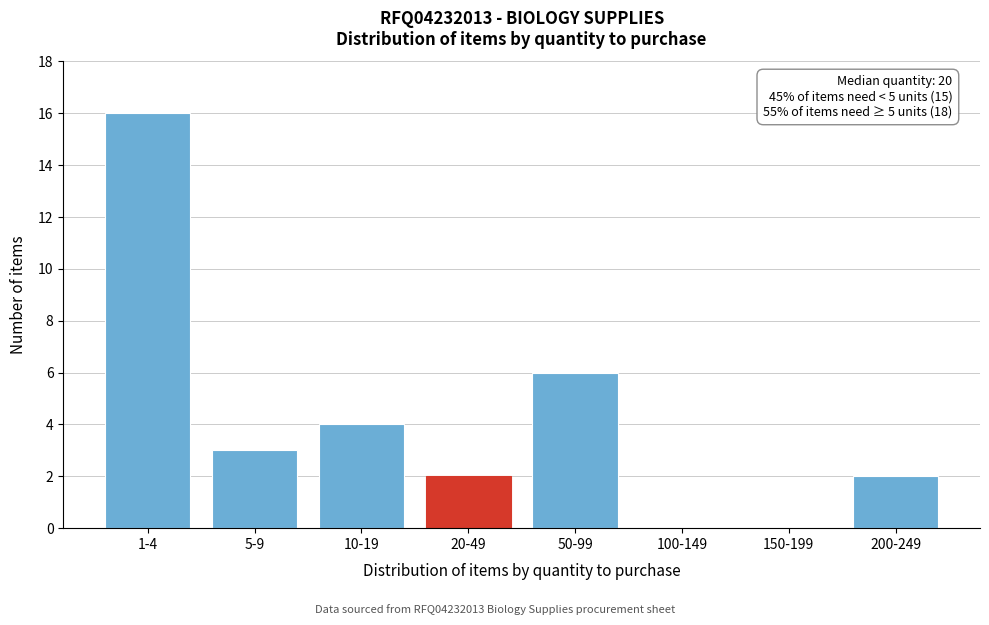

Reading right to left, extract all data points from this chart.

200-249=2	150-199=0	100-149=0	50-99=6	20-49=2	10-19=4	5-9=3	1-4=16